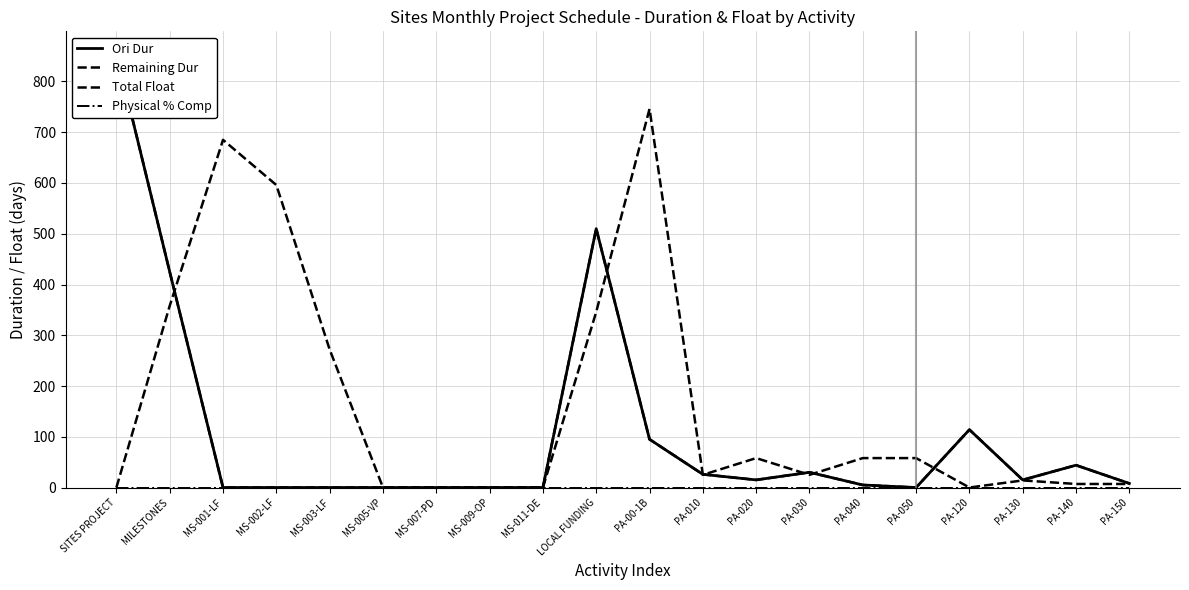

At which category does the chart reach its peak across all series?

SITES PROJECT